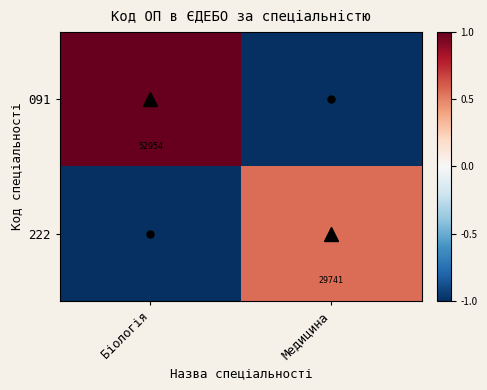

What is the spread (max minus min) of values at Біологія?

2.0